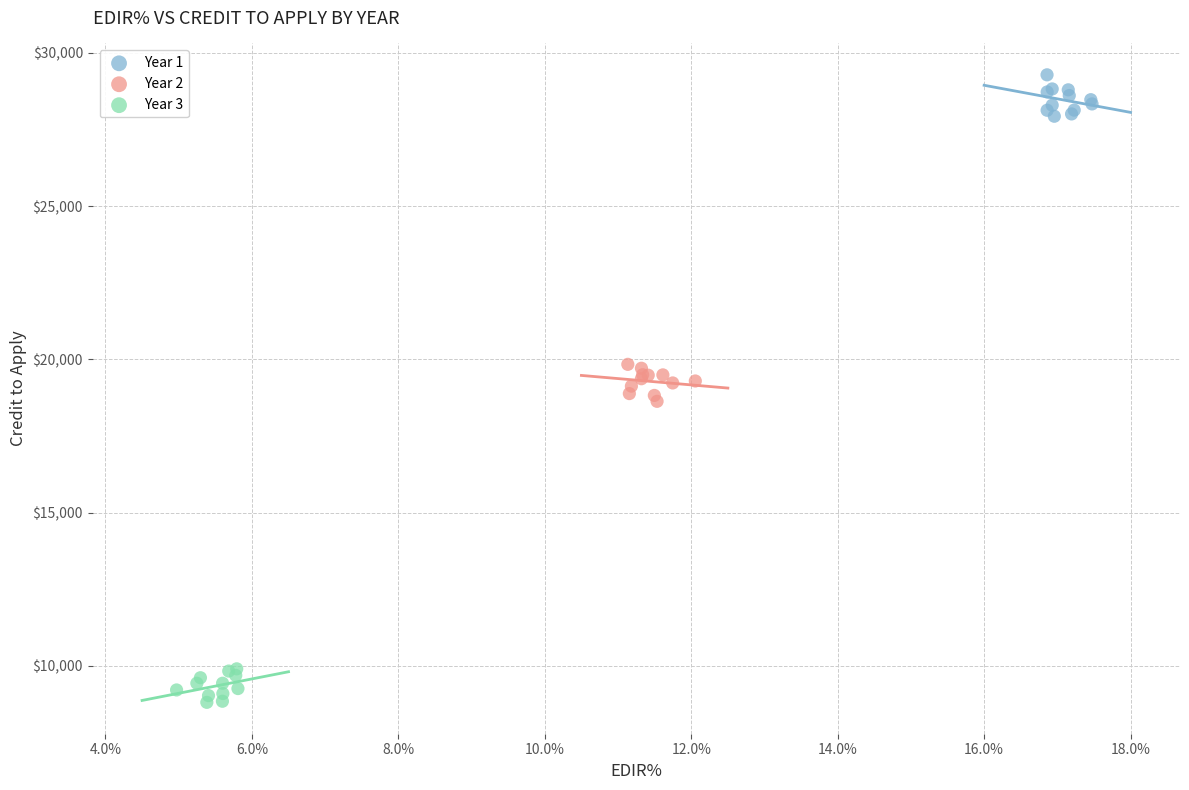

What are all the series names shown in the legend?

Year 1, Year 2, Year 3